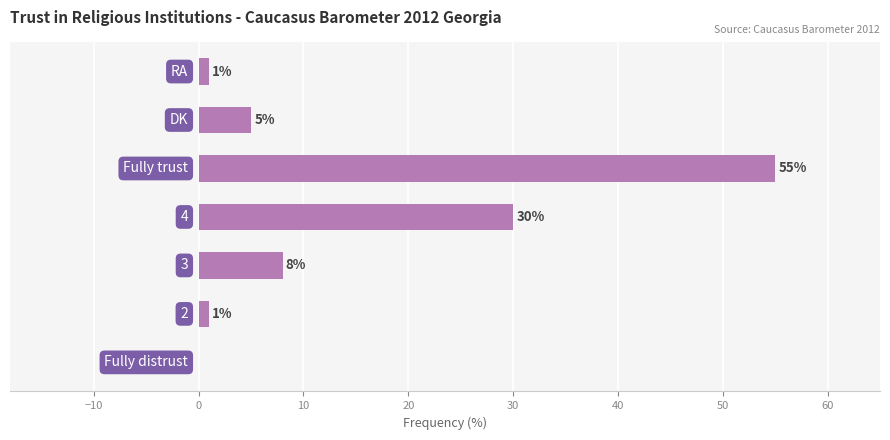

How many distinct data groups are displayed?

1